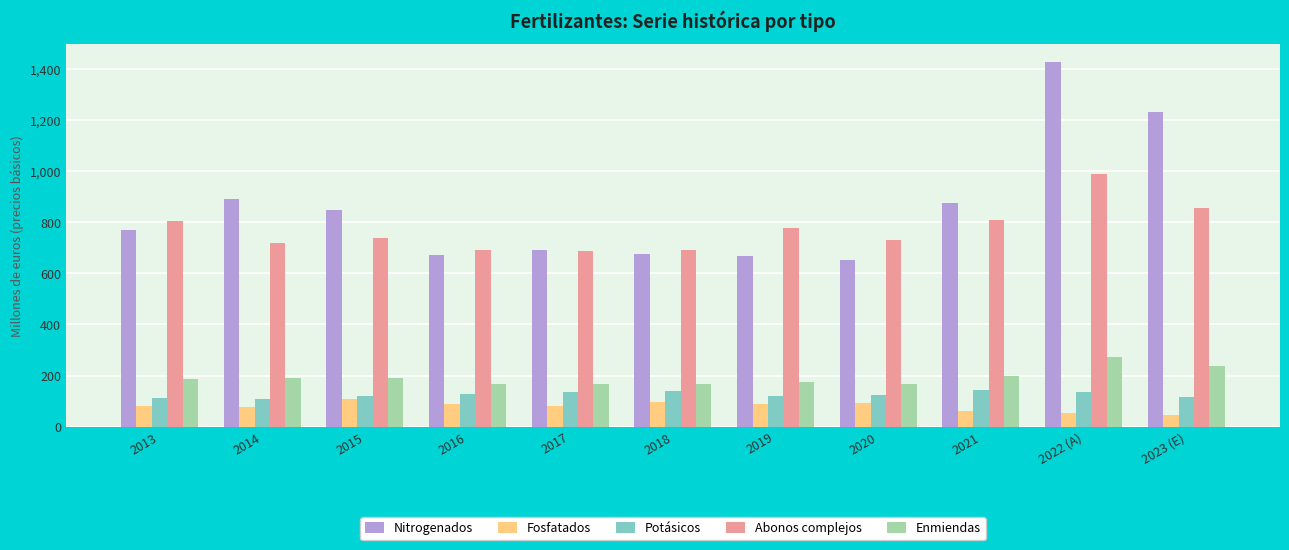

The Nitrogenados series shows 229.2 at 2018. True or false?

False